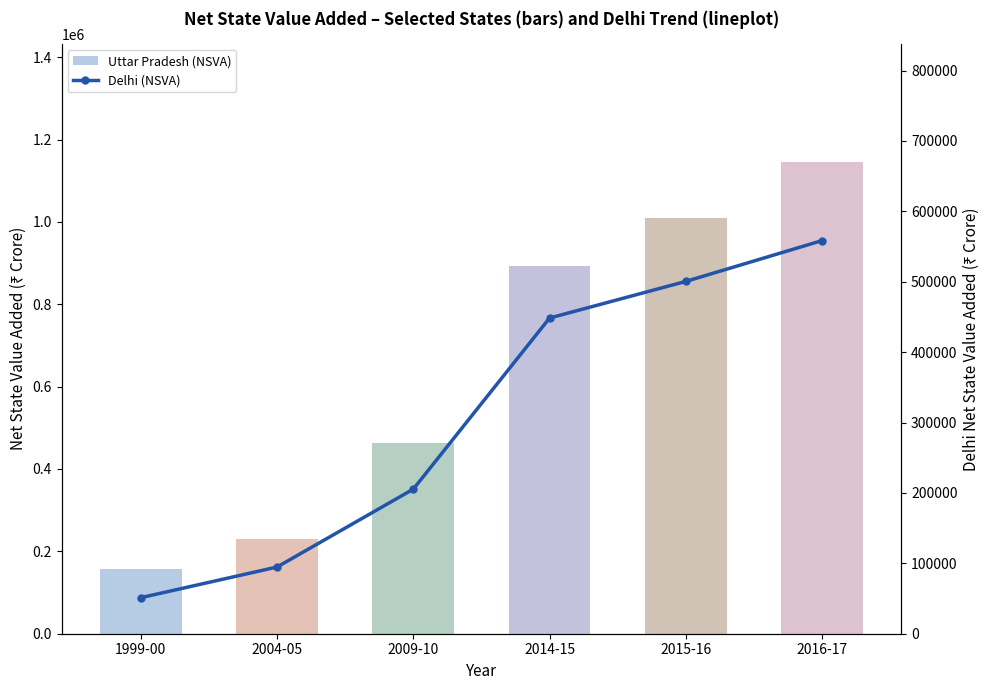

Is the value of Uttar Pradesh (NSVA) at 2014-15 greater than the value of Delhi (NSVA) at 2004-05?

Yes